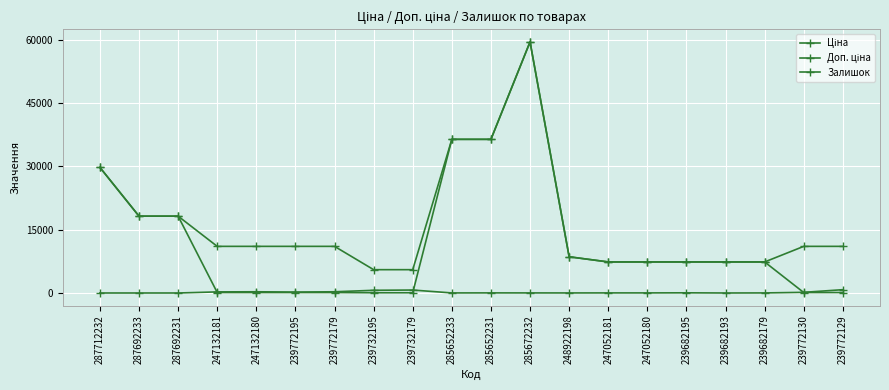

Reading left to right, transcribe all the data shown in this chart.

Ціна: 287712232=29761.5	287692233=18212.0	287692231=18212.0	247132181=110.5	247132180=110.5	239772195=110.5	239772179=110.5	239732195=55.3	239732179=55.3	285652233=36424.0	285652231=36424.0	285672232=59523.0	248922198=8581.1	247052181=7360.2	247052180=7360.2	239682195=7360.2	239682193=7360.2	239682179=7360.2	239772130=110.5	239772129=110.5
Доп. ціна: 287712232=29761.5	287692233=18212.0	287692231=18212.0	247132181=11055.0	247132180=11055.0	239772195=11055.0	239772179=11055.0	239732195=5528.0	239732179=5528.0	285652233=36424.0	285652231=36424.0	285672232=59523.0	248922198=8581.1	247052181=7360.2	247052180=7360.2	239682195=7360.2	239682193=7360.2	239682179=7360.2	239772130=11055.0	239772129=11055.0
Залишок: 287712232=0.0	287692233=0.0	287692231=0.0	247132181=260.0	247132180=290.0	239772195=218.0	239772179=290.0	239732195=640.0	239732179=702.0	285652233=15.0	285652231=24.0	285672232=17.0	248922198=11.0	247052181=20.0	247052180=21.0	239682195=42.0	239682193=0.0	239682179=17.0	239772130=156.0	239772129=786.0